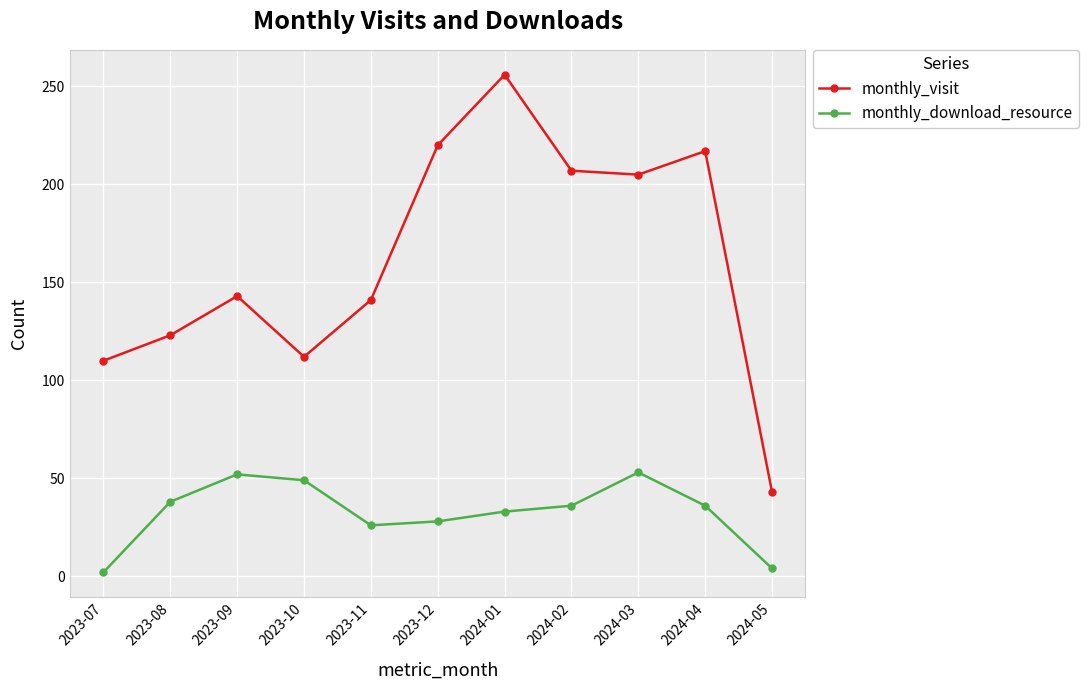

Is it true that monthly_download_resource equals 33 at 2024-01?

True